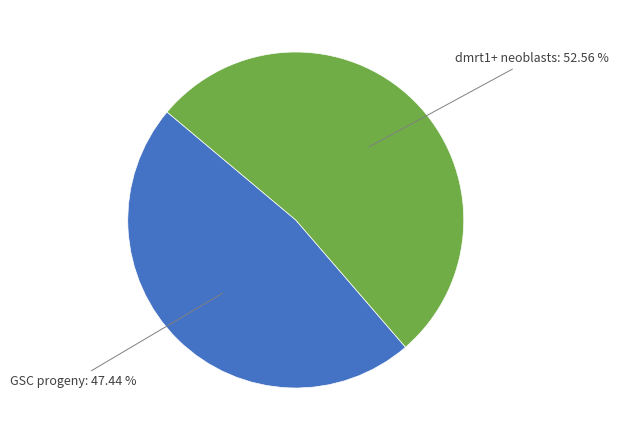

Does any single category account for the majority?

Yes